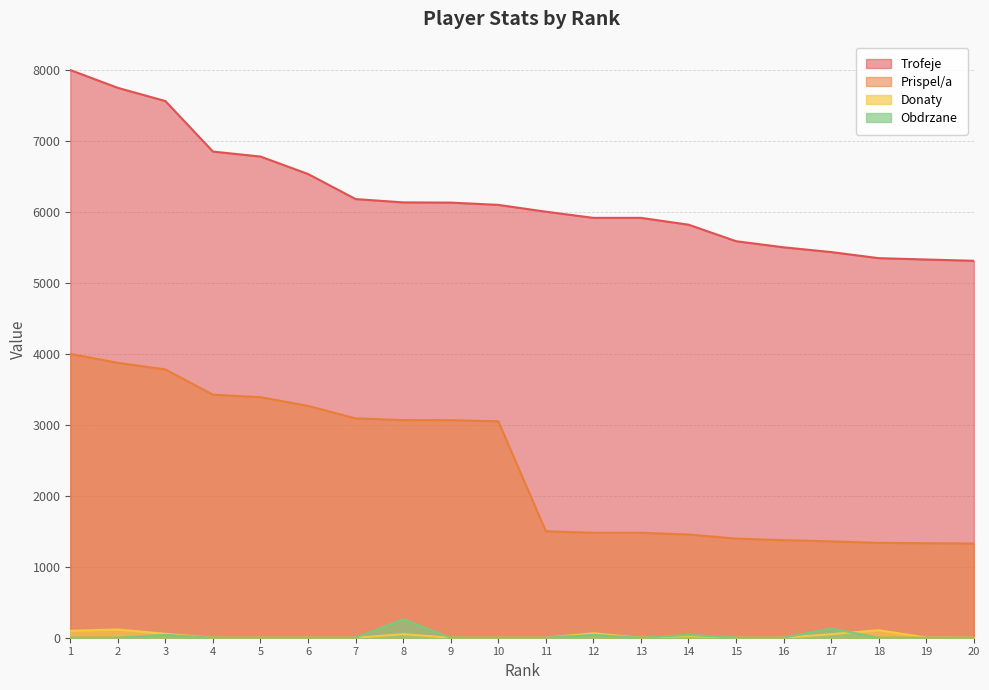

Reading right to left, what are all the values shown in this chart?

Trofeje: 5312	5330	5349	5435	5502	5588	5821	5917	5917	6004	6100	6132	6135	6182	6535	6781	6851	7563	7749	8000
Prispel/a: 1328	1332	1337	1358	1375	1397	1455	1479	1479	1501	3050	3066	3067	3091	3267	3390	3425	3781	3874	4000
Donaty: 0	3	105	50	0	0	24	0	62	0	0	0	50	0	0	0	0	55	116	98
Obdrzane: 0	0	0	130	0	0	40	0	40	0	0	0	260	0	0	0	0	40	0	0